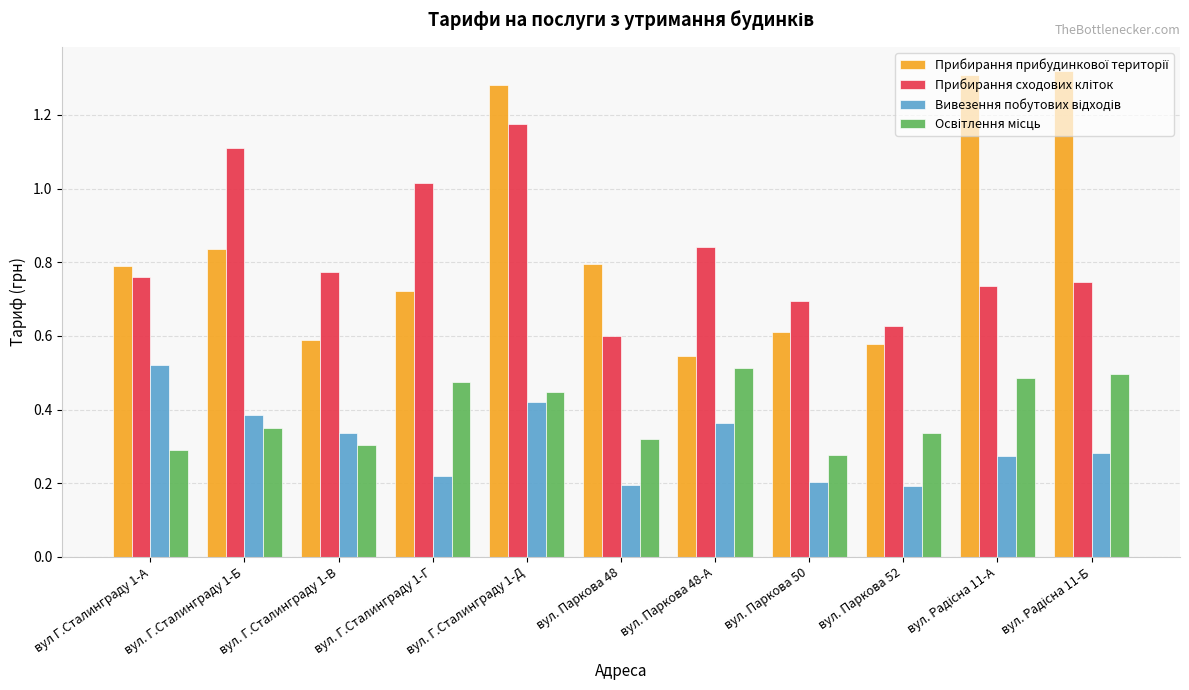

What is the total value across all series at вул. Паркова 50?

1.8